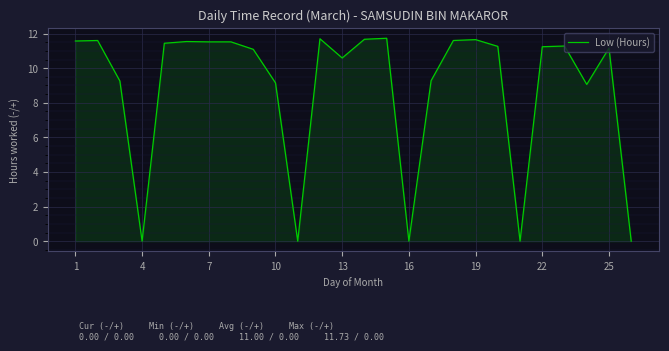

What is the maximum value shown in the chart?

11.7